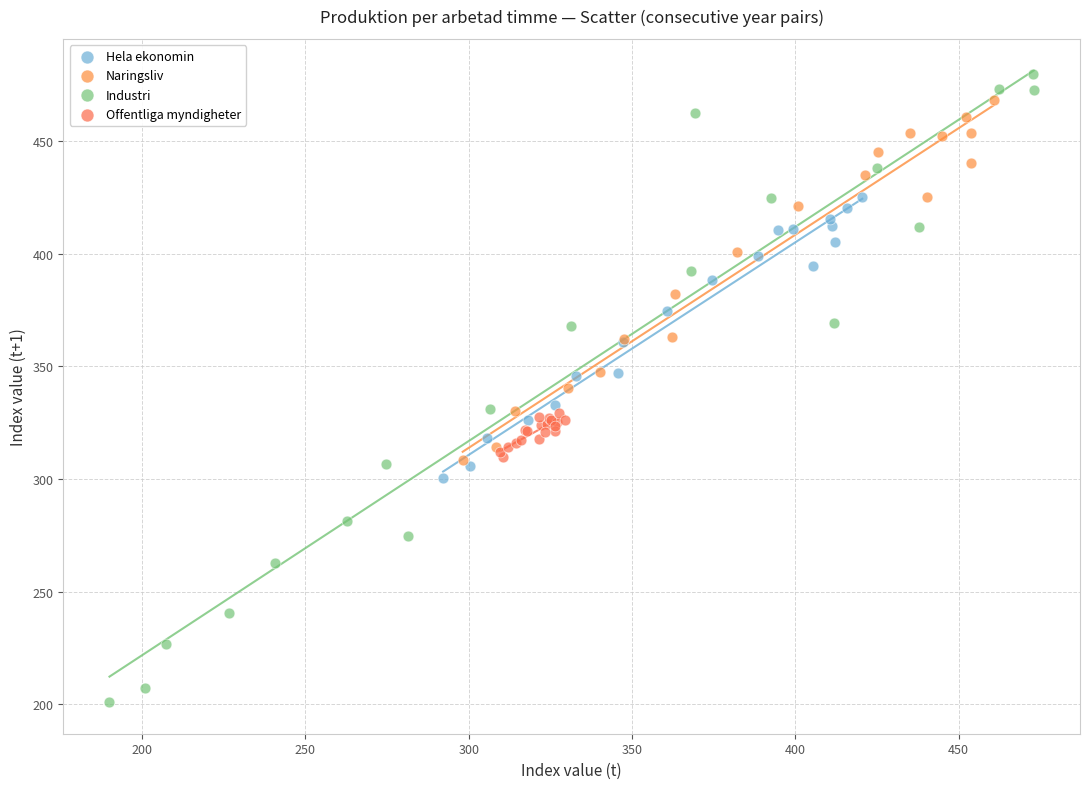

Which series has the largest Y range (max minus min)?

Industri